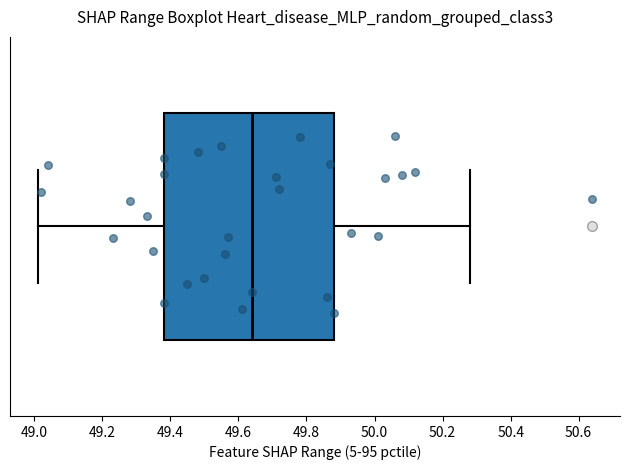

Transcribe this box plot: give where the median line is, the range the box spans, and where the two whiskers end, as read against the x-axis. The values are not printed on the chart, so give them approximately, as read against the axis.

median 49.64, box 49.38 to 49.88, whiskers 49.02 to 50.28